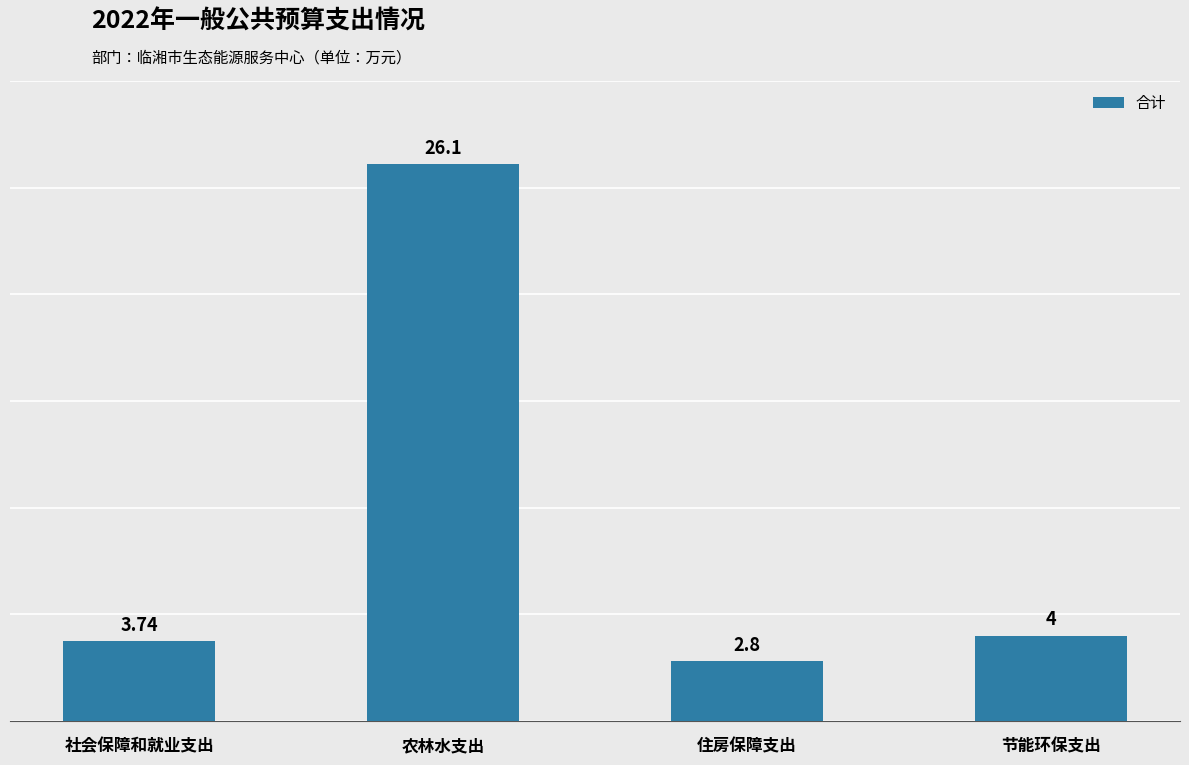

Where does the data first go above 4?

农林水支出